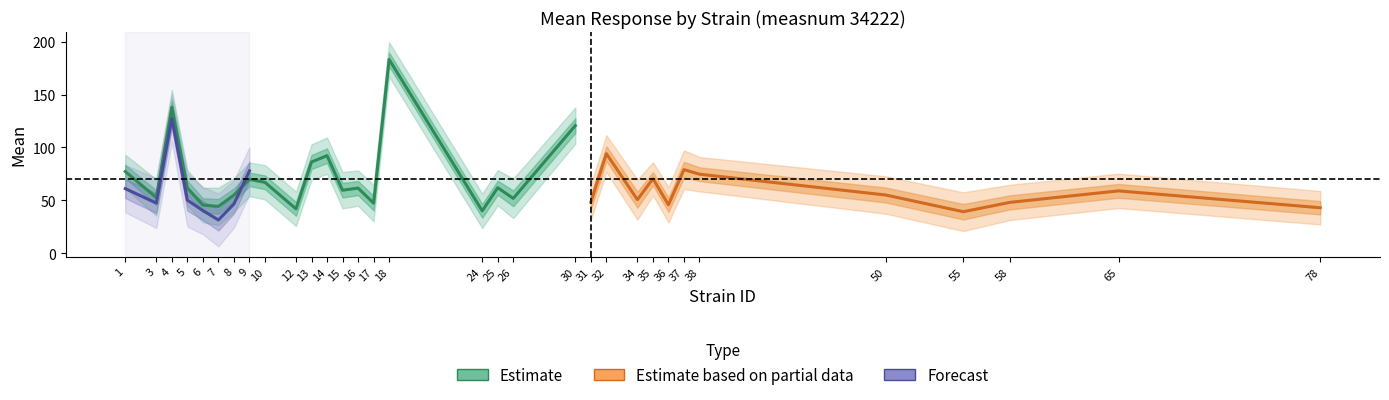

Reading left to right, extract all data points from this chart.

mean_both: 77.3	52.6	138.0	61.8	45.6	44.3	55.0	69.9	67.1	42.0	86.3	92.2	59.6	61.6	47.4	183.2	40.1	62.0	51.9	120.7	48.4	94.2	50.7	70.5	45.8	79.1	74.7	55.1	39.3	48.1	59.0	43.1
uppercl_both: 93.1	69.8	154.2	78.5	61.8	61.9	70.8	85.7	83.3	58.2	102.9	109.4	76.8	78.4	64.6	199.4	56.3	78.6	70.5	137.9	65.1	111.6	69.6	86.0	62.6	97.3	91.0	72.7	57.6	64.8	75.2	58.9
lowercl_both: 61.5	35.5	121.8	45.0	29.3	26.6	39.2	54.1	50.8	25.7	69.6	75.1	42.4	44.9	30.2	166.9	23.9	45.3	33.2	103.5	31.6	76.8	31.8	54.9	29.1	60.8	58.5	37.4	21.0	31.5	42.7	27.3
mean_f: 61.1	47.5	127.3	50.3	40.4	31.5	46.6	77.9	0.0	0.0	0.0	0.0	0.0	0.0	0.0	0.0	0.0	0.0	0.0	0.0	0.0	0.0	0.0	0.0	0.0	0.0	0.0	0.0	0.0	0.0	0.0	0.0
uppercl_f: 83.5	71.0	149.7	75.3	62.7	56.5	69.0	100.2	0.0	0.0	0.0	0.0	0.0	0.0	0.0	0.0	0.0	0.0	0.0	0.0	0.0	0.0	0.0	0.0	0.0	0.0	0.0	0.0	0.0	0.0	0.0	0.0
lowercl_f: 38.8	23.9	105.0	25.3	18.0	6.5	24.3	55.5	0.0	0.0	0.0	0.0	0.0	0.0	0.0	0.0	0.0	0.0	0.0	0.0	0.0	0.0	0.0	0.0	0.0	0.0	0.0	0.0	0.0	0.0	0.0	0.0